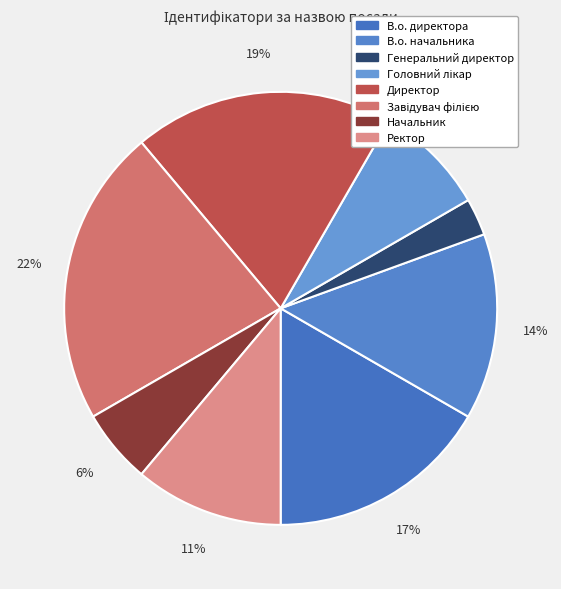

Does any single category account for the majority?

No